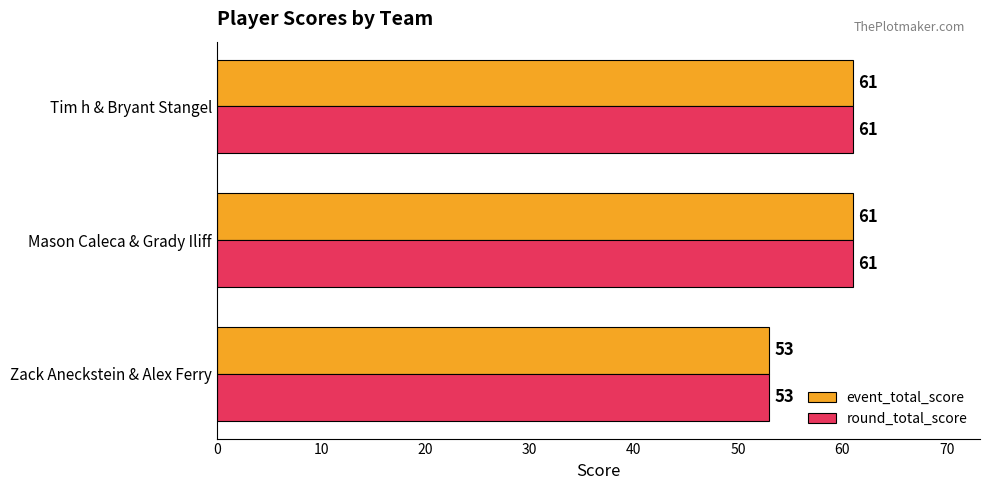

Where is event_total_score nearest to the value 57?

Zack Aneckstein & Alex Ferry